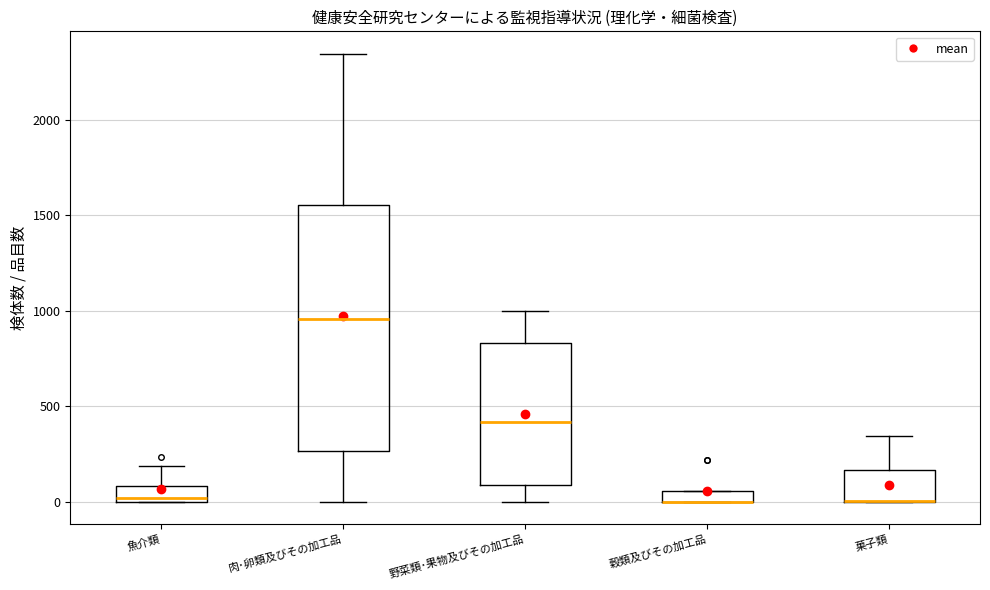

Where is the upper edge of the box for 魚介類 on the y-axis? The values are not printed on the chart, so give them approximately, as read against the axis.

100